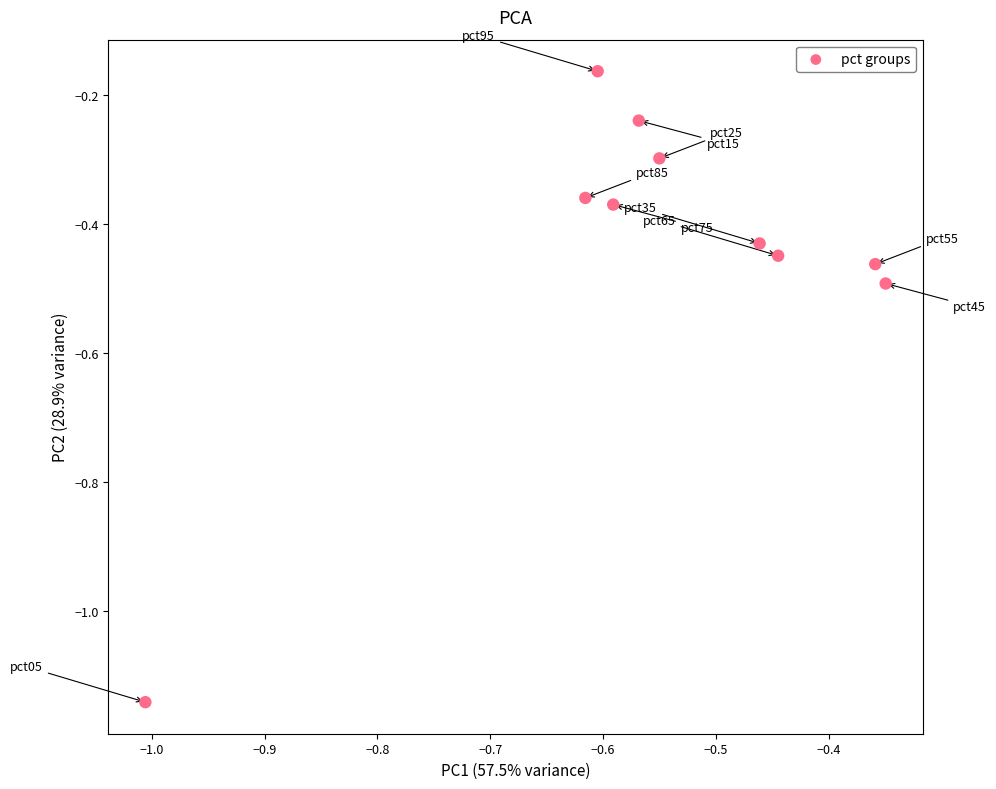

What is the range of Y values (max minus min)?

1.0